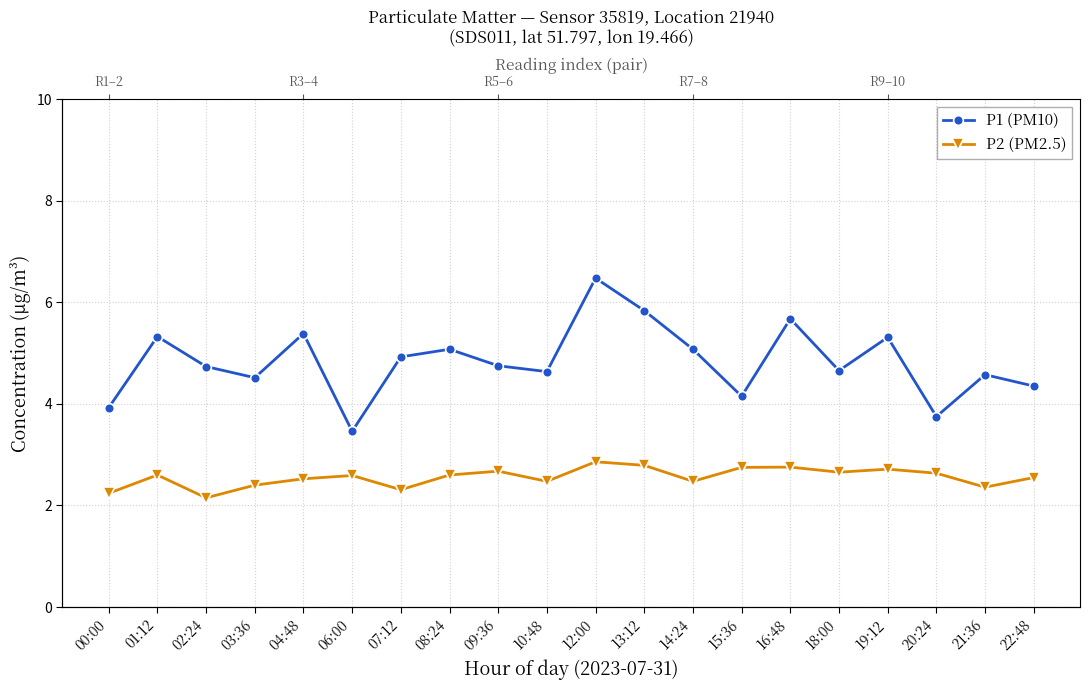

Is the value of P1 (PM10) at 15:36 greater than the value of P2 (PM2.5) at 13:12?

Yes